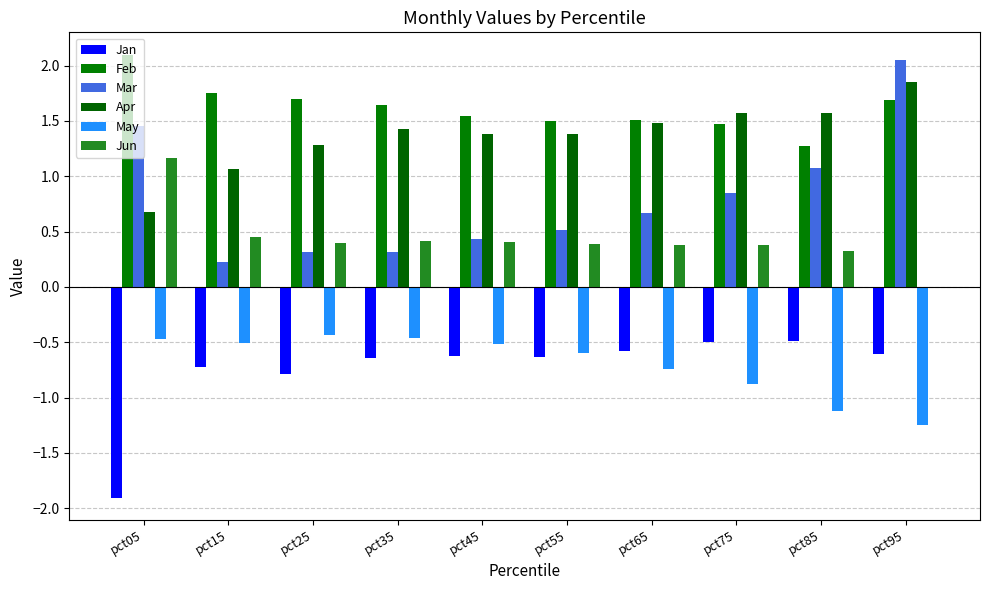

Which series has the widest spread of values?

Mar